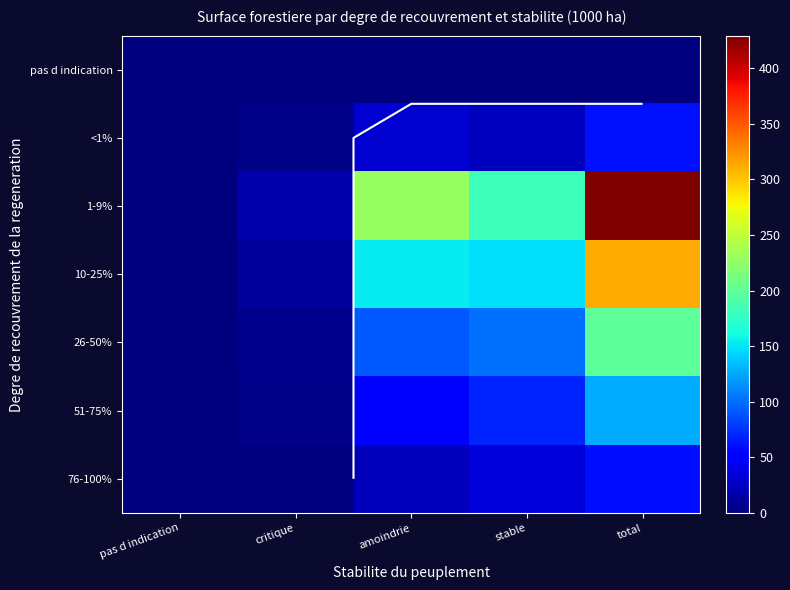

At which category is the sum across all series the highest?

total